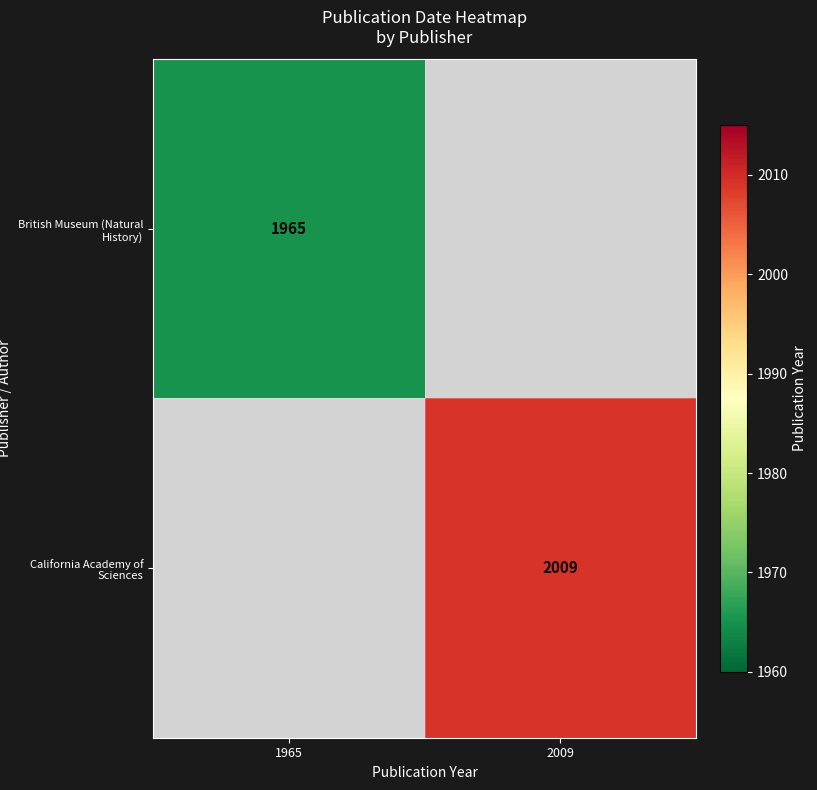

The California Academy of Sciences series shows 1303 at 2009. True or false?

False